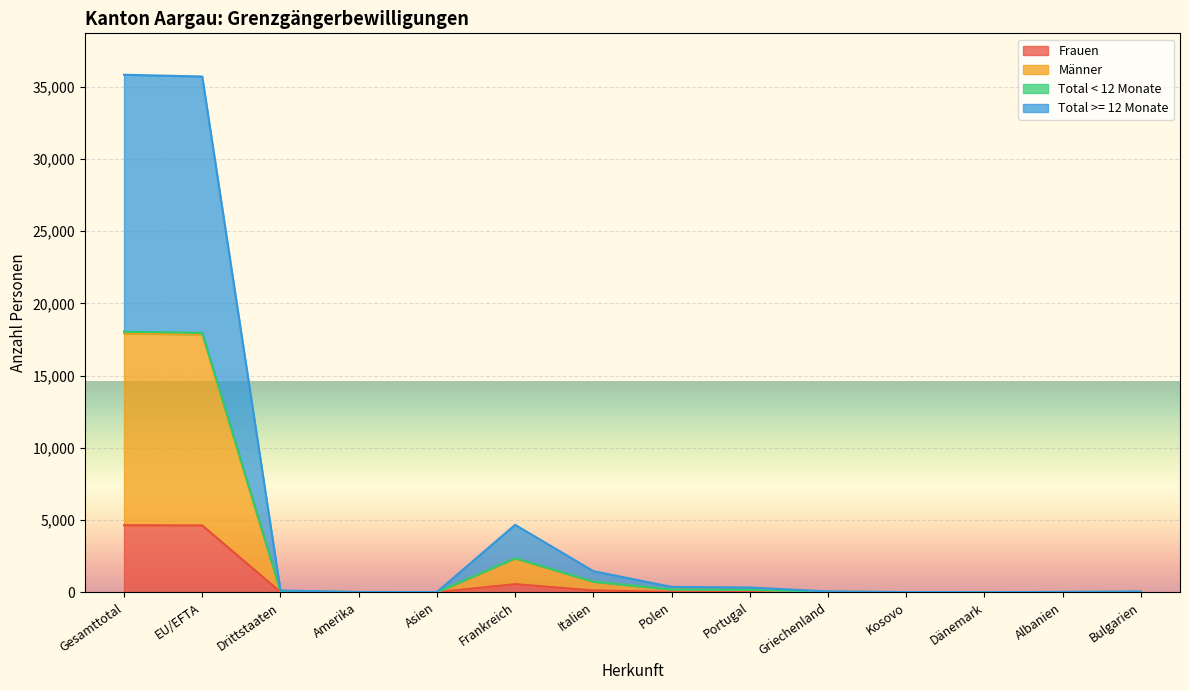

At how many categories does at least one series exceed 35325?

2